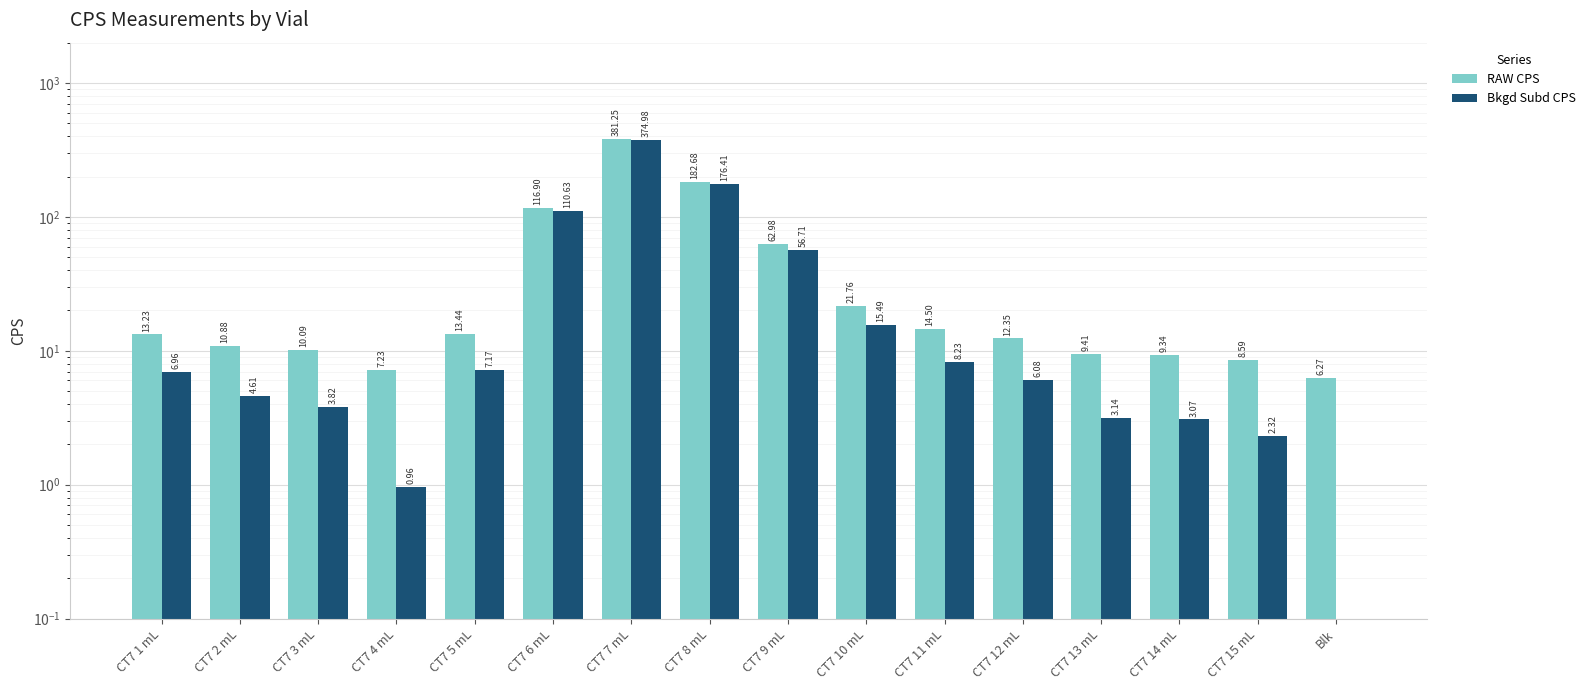

What value does the Bkgd Subd CPS series have at CT7 14 mL?

3.1